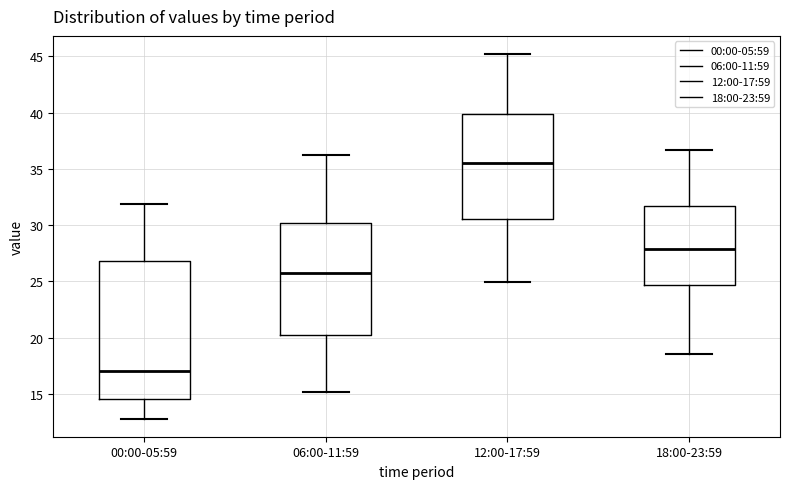

Reading left to right, read every box against the y-axis: the position of its median line, the range the box covers, and the ends of its whiskers. The values are not printed on the chart, so give them approximately, as read against the axis.

00:00-05:59: median 17.0, box 14.5 to 27.0, whiskers 13.0 to 32.0
06:00-11:59: median 26.0, box 20.0 to 30.0, whiskers 15.0 to 36.0
12:00-17:59: median 35.5, box 30.5 to 40.0, whiskers 25.0 to 45.0
18:00-23:59: median 28.0, box 24.5 to 31.5, whiskers 18.5 to 36.5